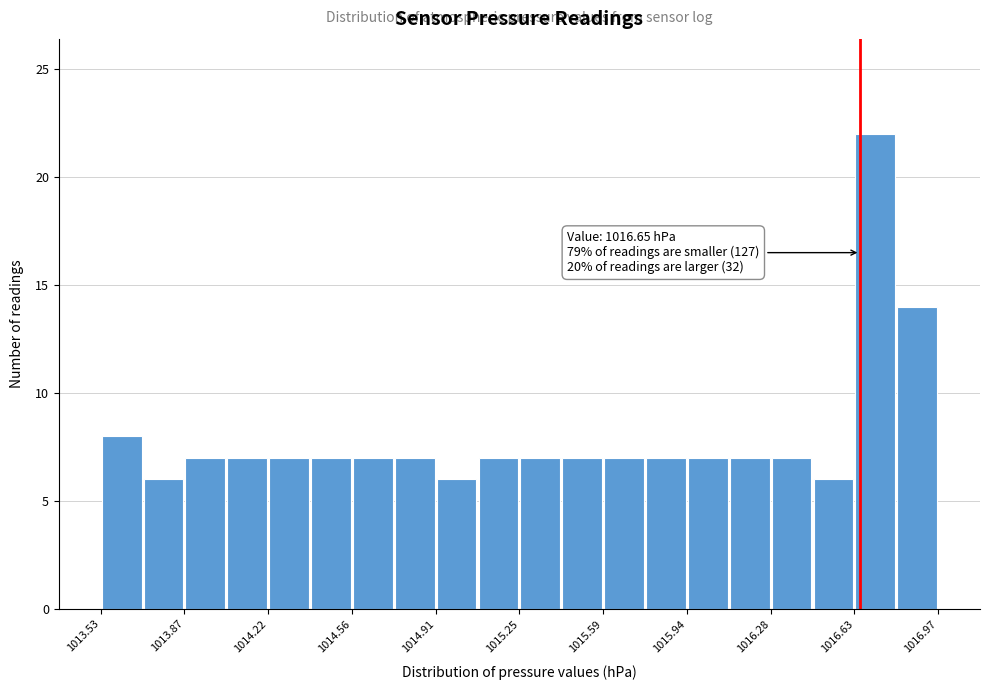

Around what value on the x-axis is the tallest bar? Give the approximate position of its centre, as read against the axis.

1016.70